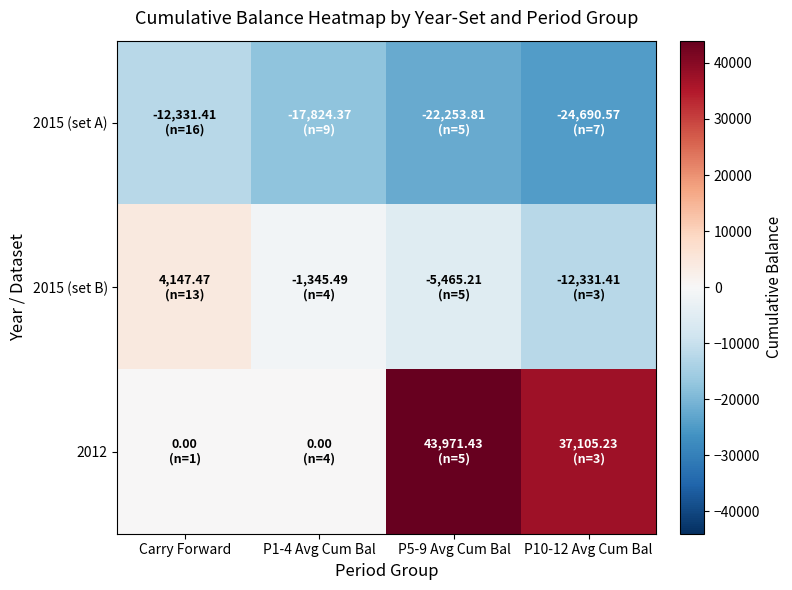

Rank the series at P1-4 Avg Cum Bal from highest to lowest value.

2012, 2015 (set B), 2015 (set A)